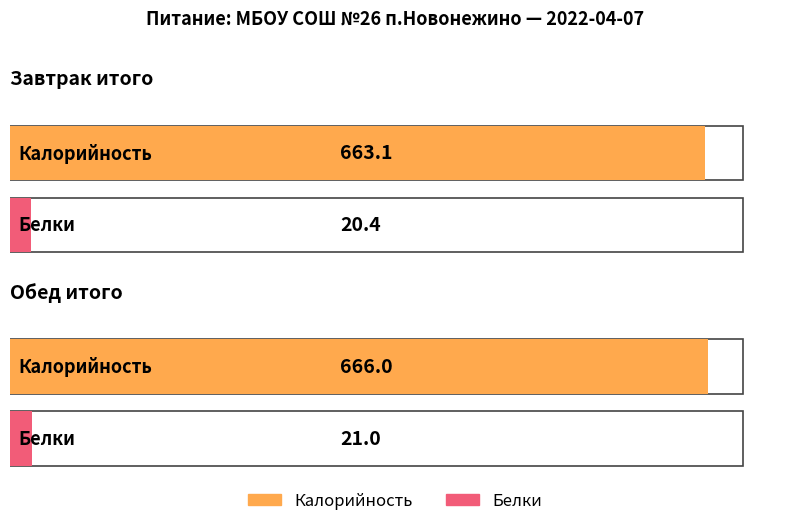

What are all the series names shown in the legend?

Калорийность, Белки